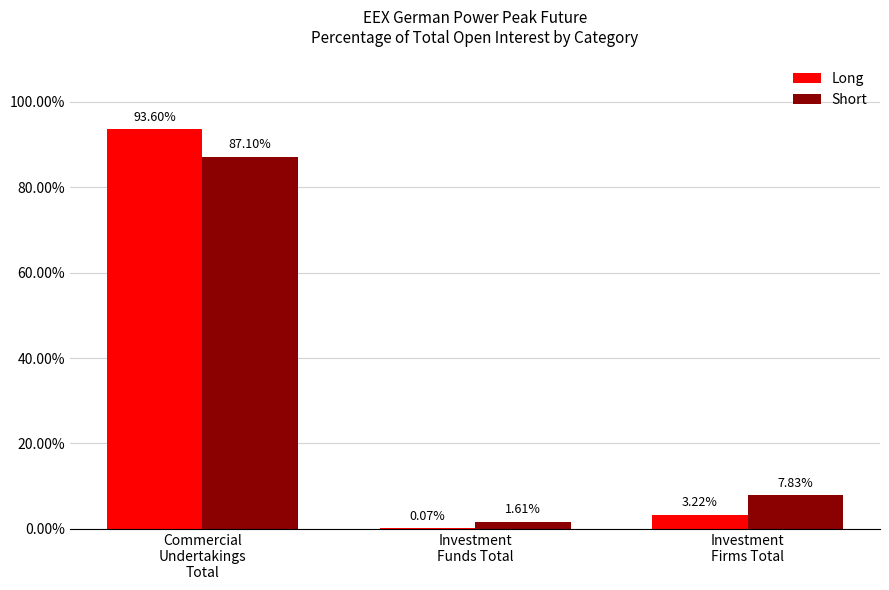

What is the sum of all Long values?

96.9